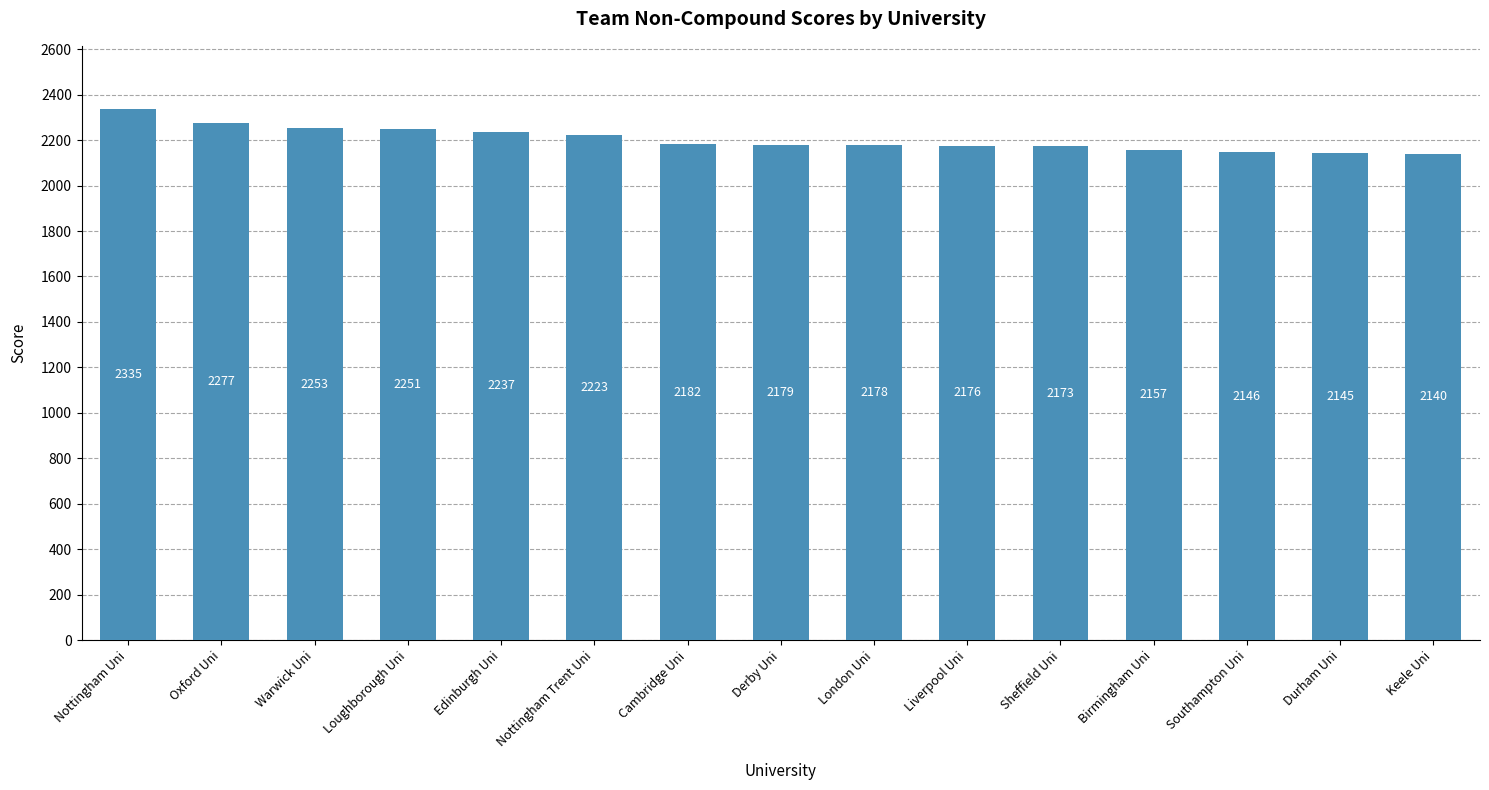

Are the bars horizontal?

No